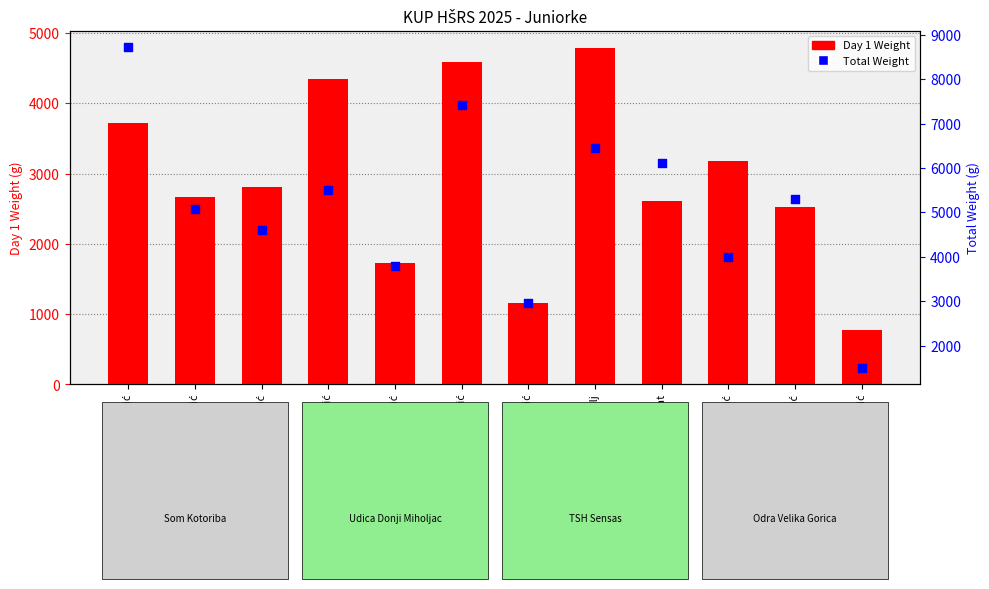

Is the value of Day 1 Weight at Meri Mužević greater than the value of Total Weight at Leona Ceković?

No